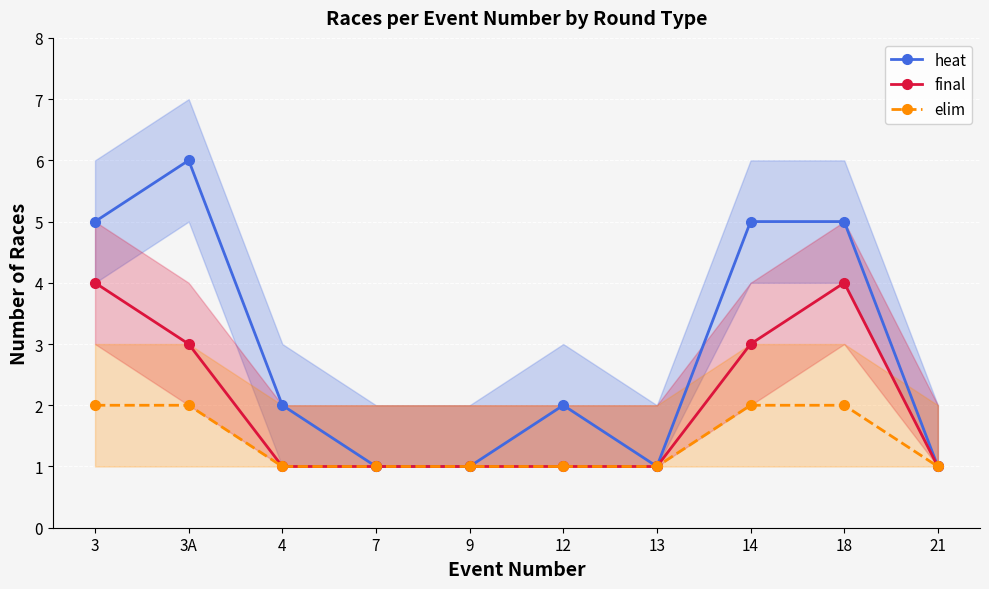

Between 7 and 13, which is larger?

7